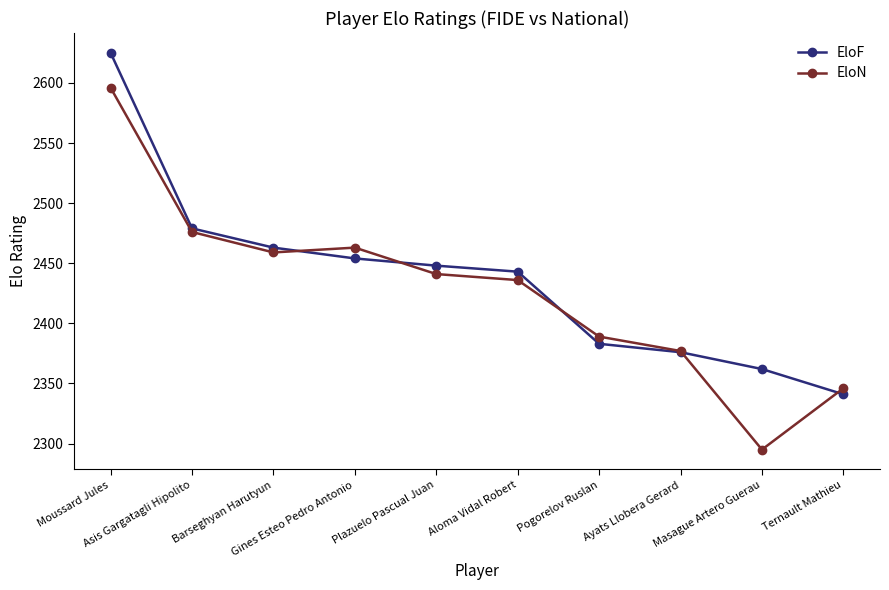

At how many categories does at least one series exceed 2493?

1